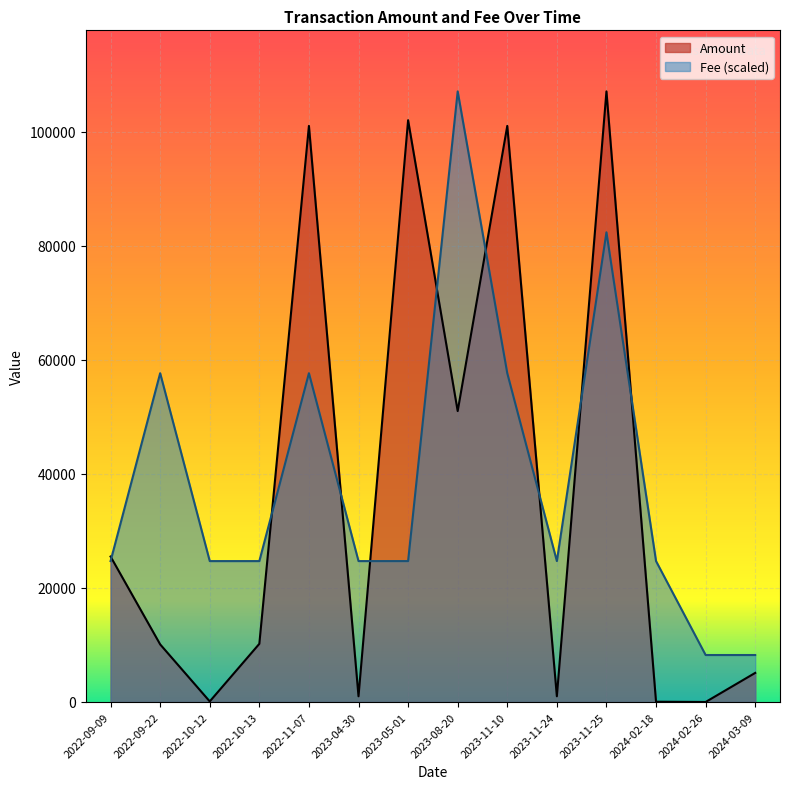

What is the difference between the highest and lowest values at 2022-09-22?

47542.4